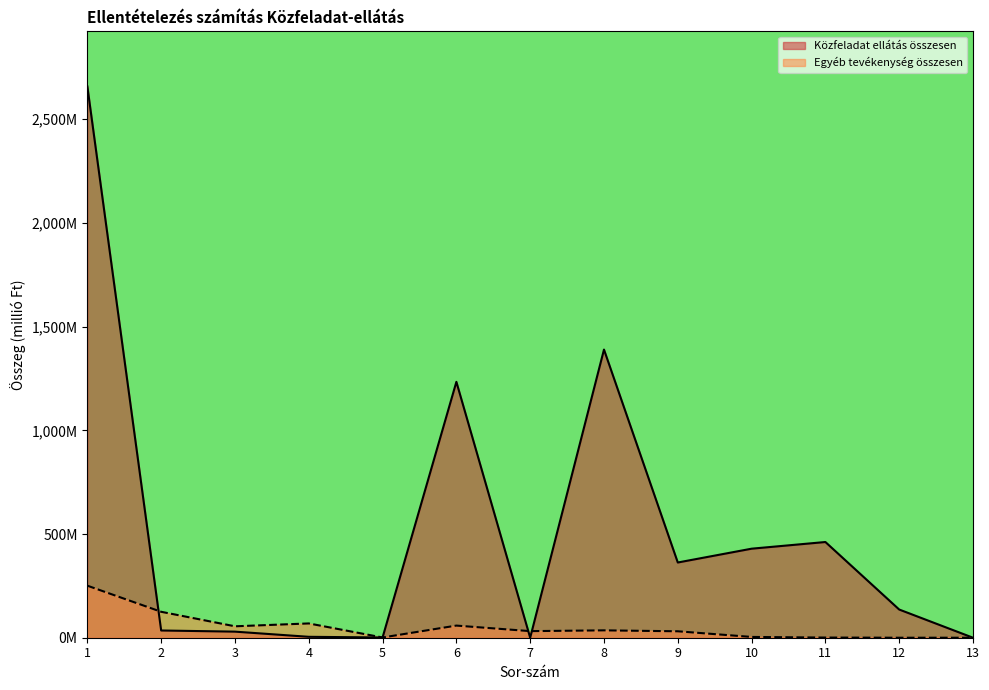

Between 1 and 10, which series saw the biggest shift?

Közfeladat ellátás összesen